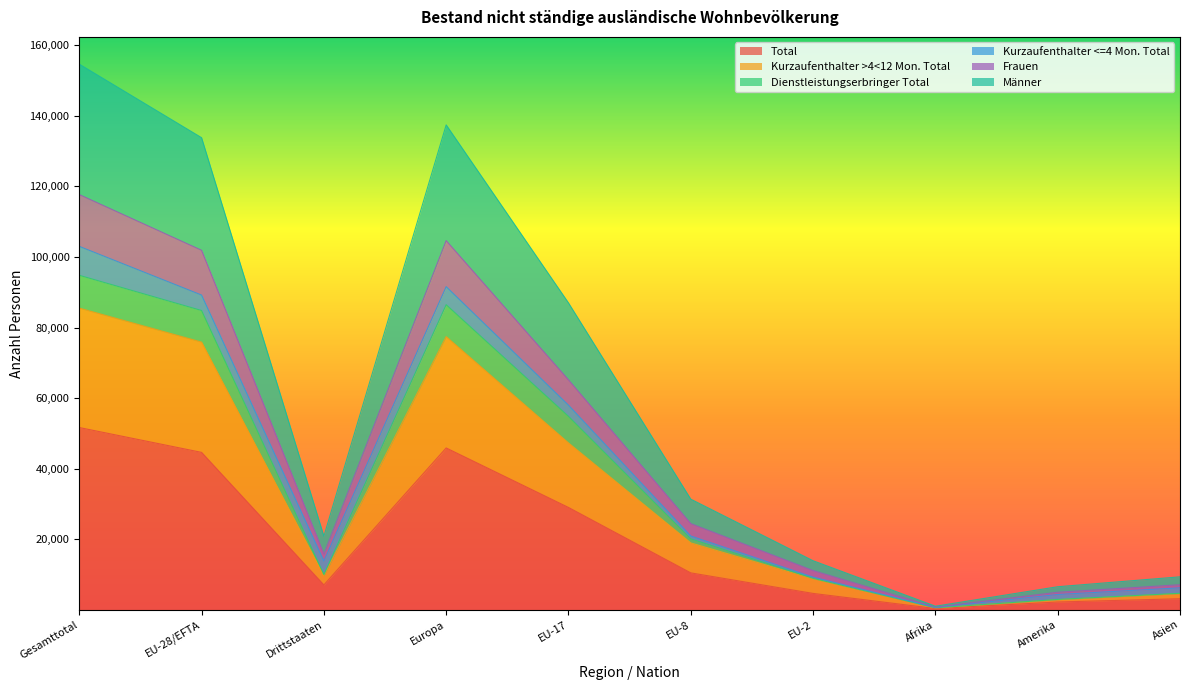

What is the maximum value for Total?

51648